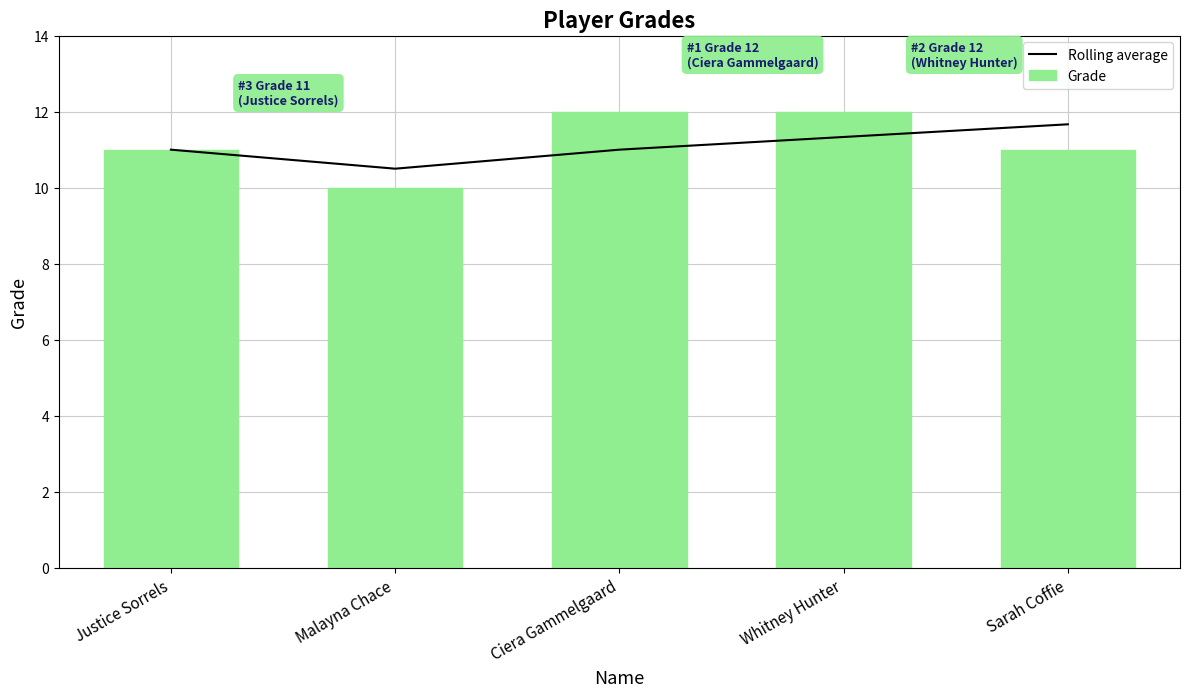

Reading left to right, list all the values displayed in this chart.

Rolling average: 11.0	10.5	11.0	11.3	11.7
Grade: 11.0	10.0	12.0	12.0	11.0